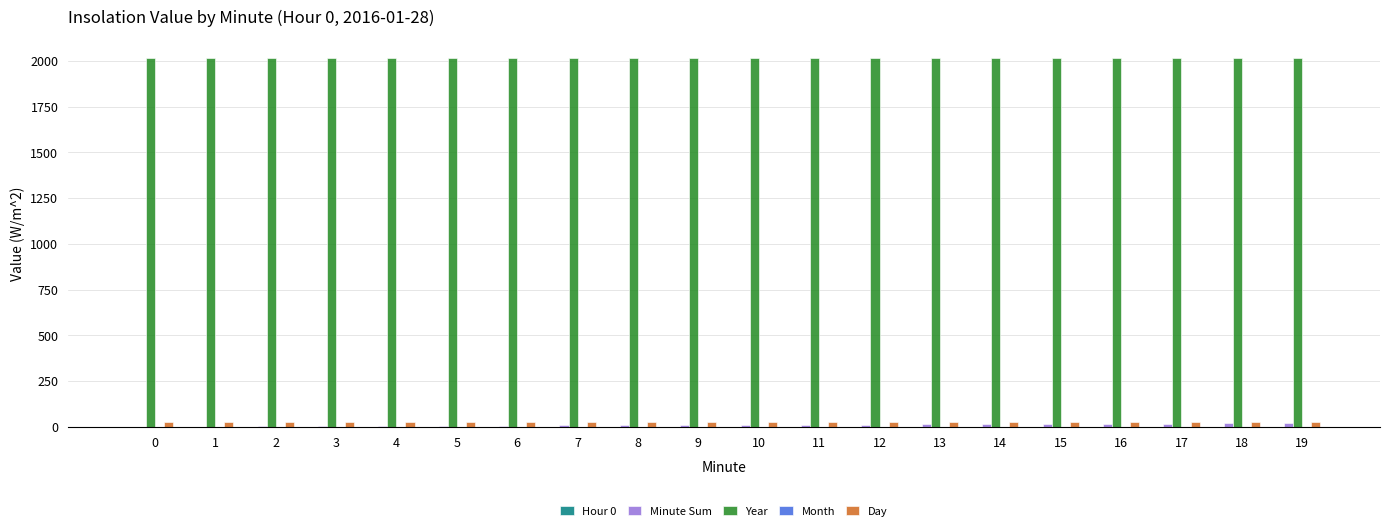

The value of Year at 6 is 2016. True or false?

True